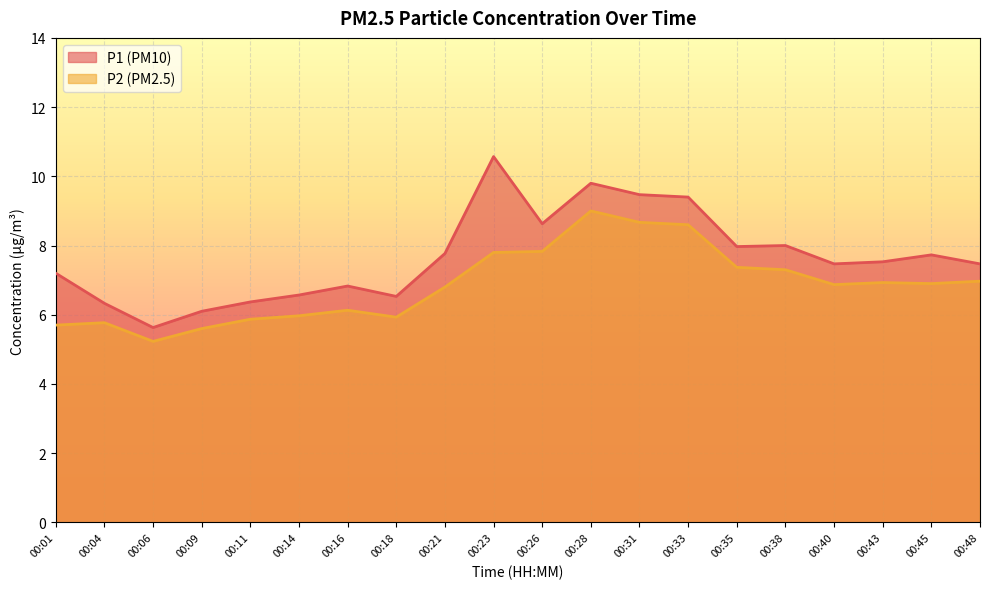

How many lines are shown in the chart?

2